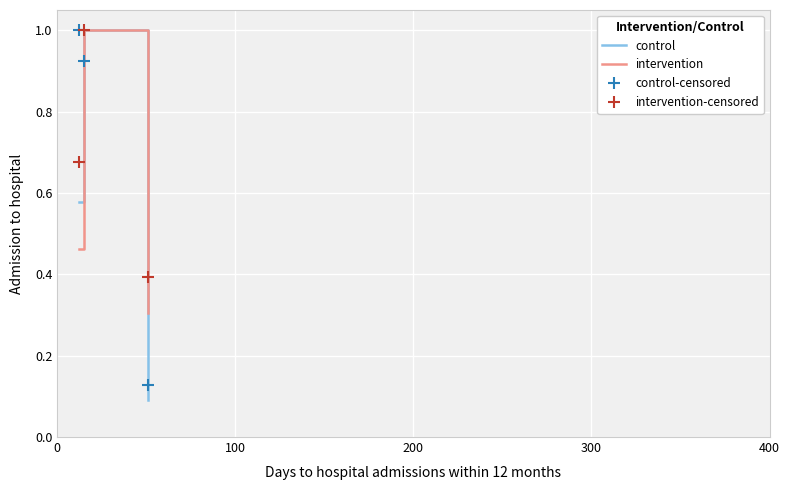

What is the maximum value for intervention?

1.0